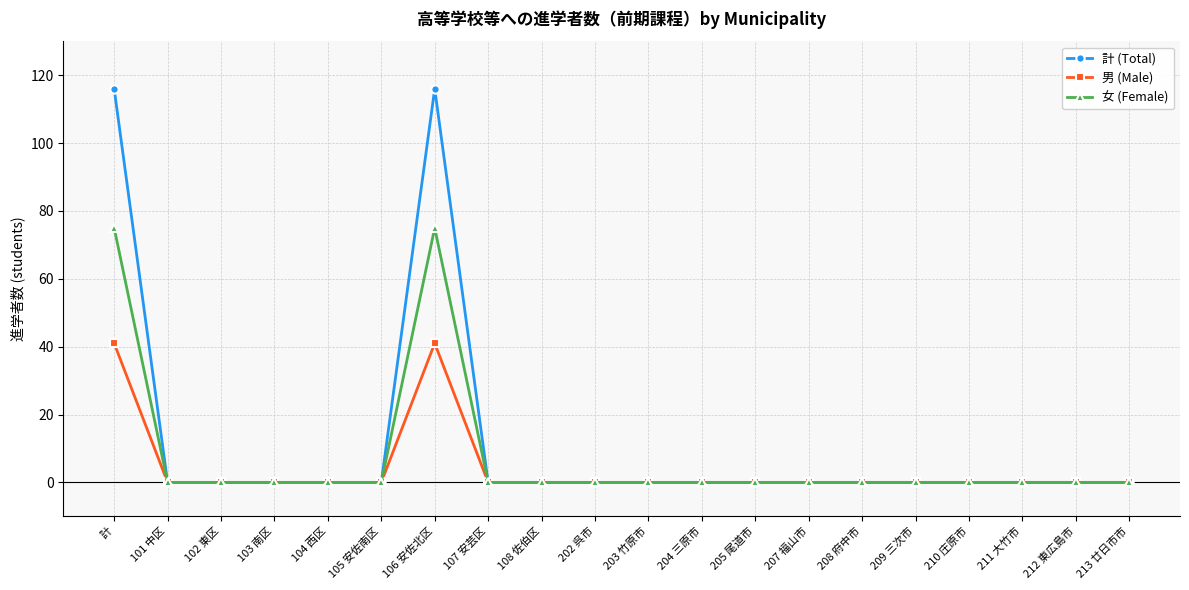

True or false: 男 (Male) has more than 0 points higher than both neighbors.

True